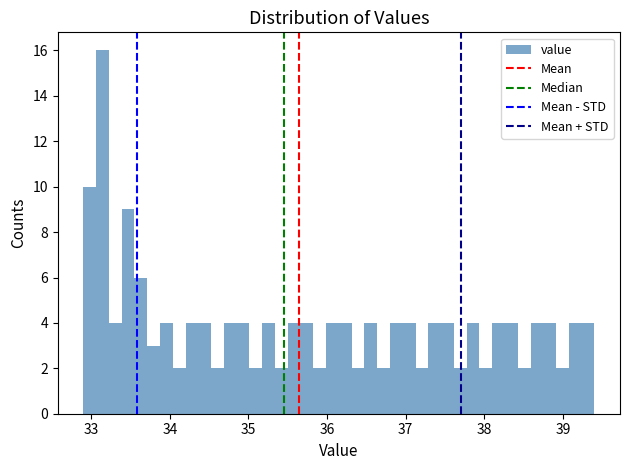

Read against the x-axis, roughly where is the centre of the tallest bar?

33.1